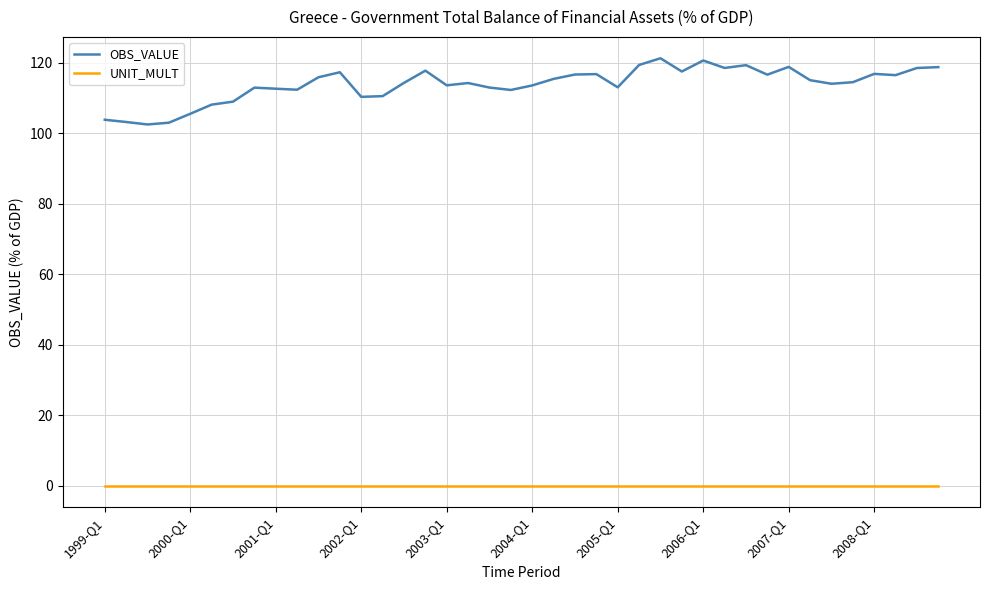

True or false: OBS_VALUE and UNIT_MULT intersect in this chart.

False